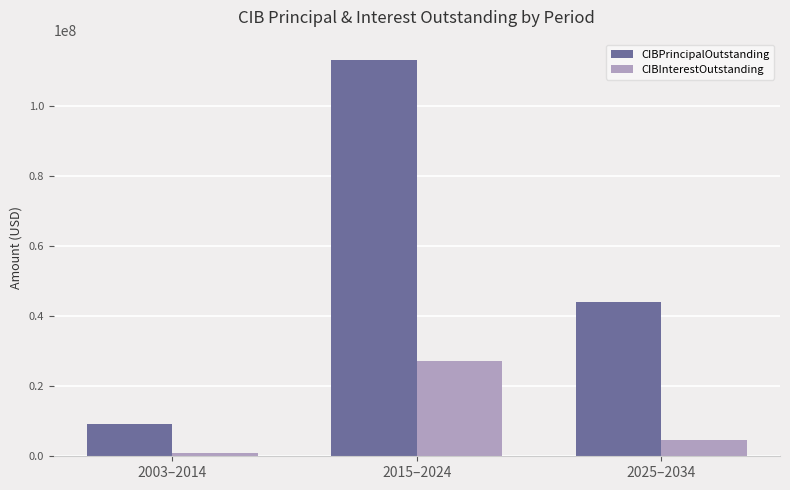

What is the difference between the second highest and minimum values in the CIBInterestOutstanding series?

3706602.0